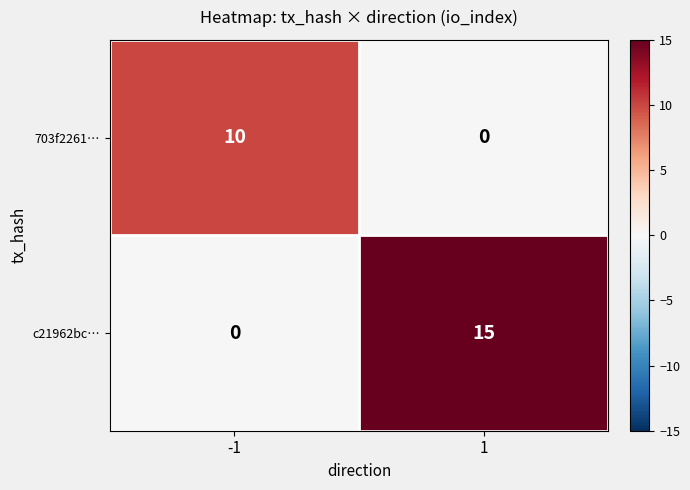

Which series has the largest total across all categories?

c21962bc…